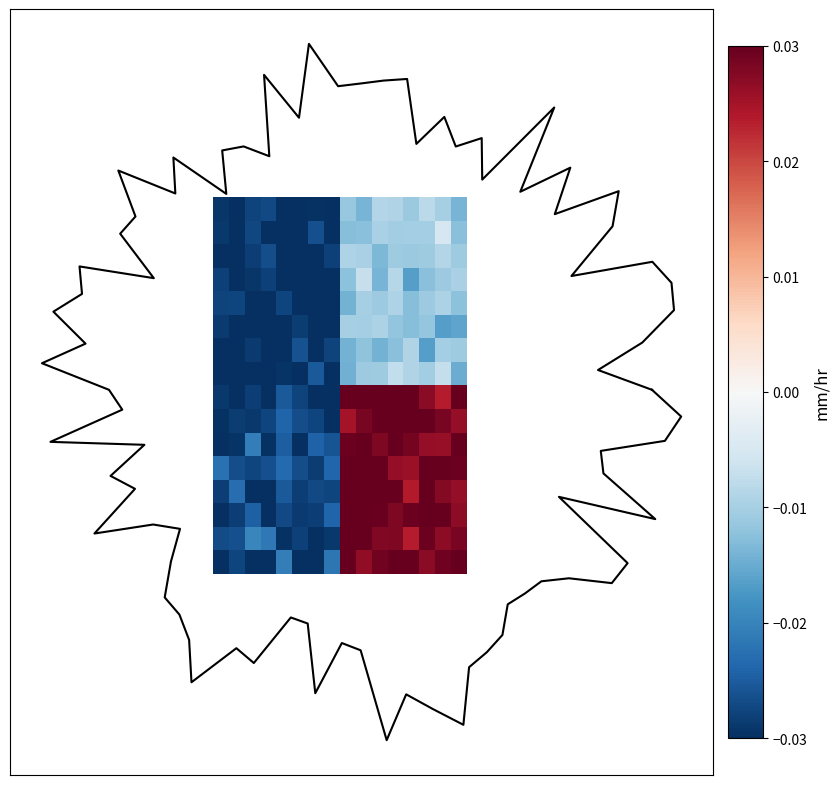

At which category is the sum across all series the highest?

11